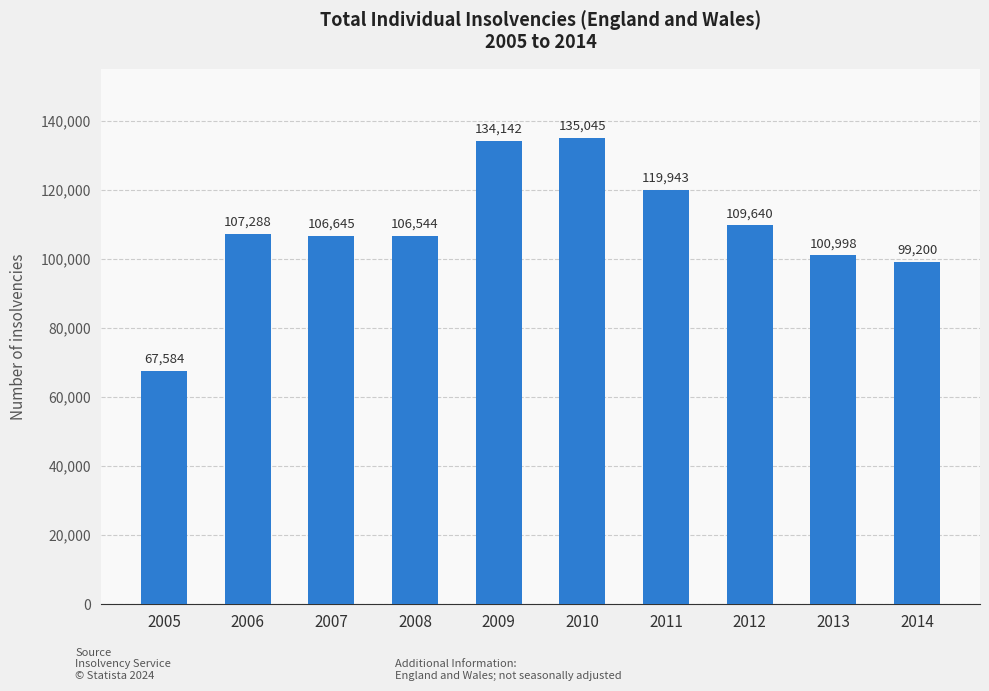

What is the difference between the second highest and minimum values?

66558